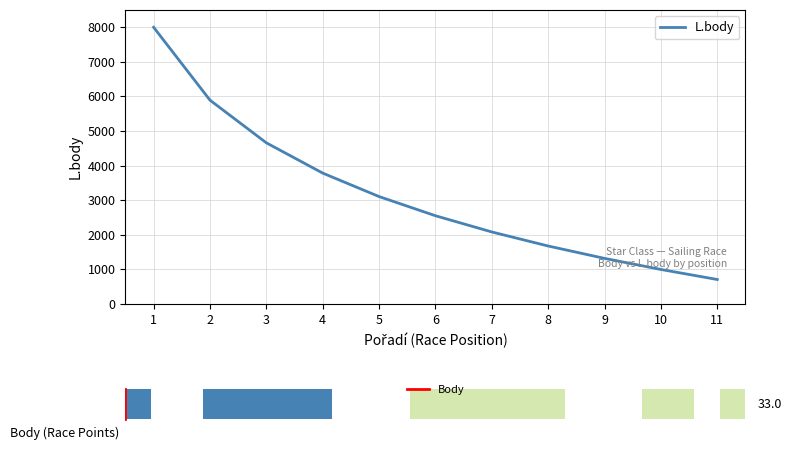

How many values are below 2550?

5